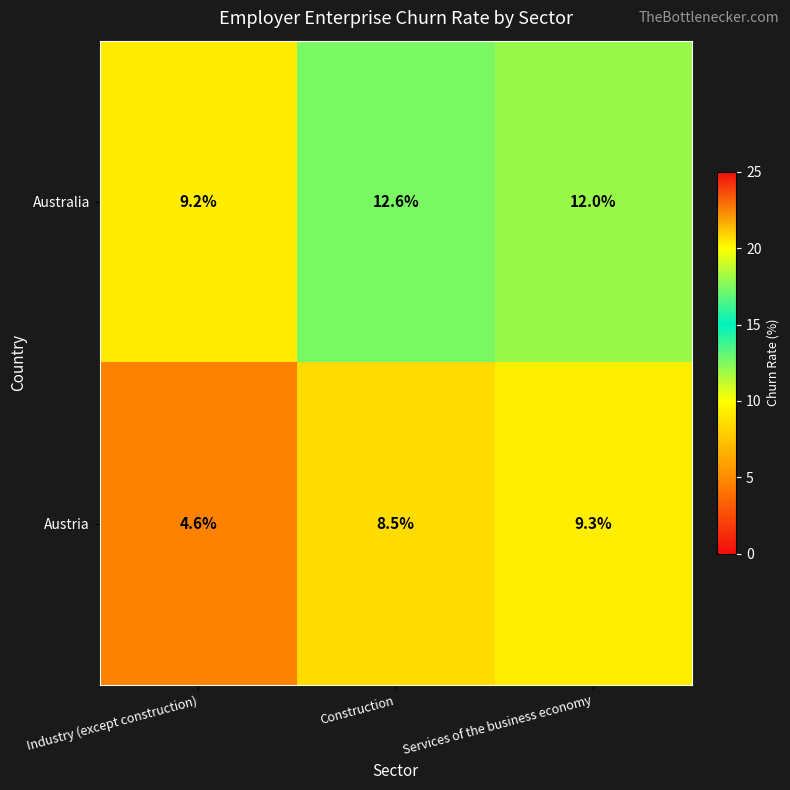

Reading left to right, transcribe all the data shown in this chart.

Australia: Industry (except construction)=9.2	Construction=12.6	Services of the business economy=12.0
Austria: Industry (except construction)=4.6	Construction=8.5	Services of the business economy=9.3